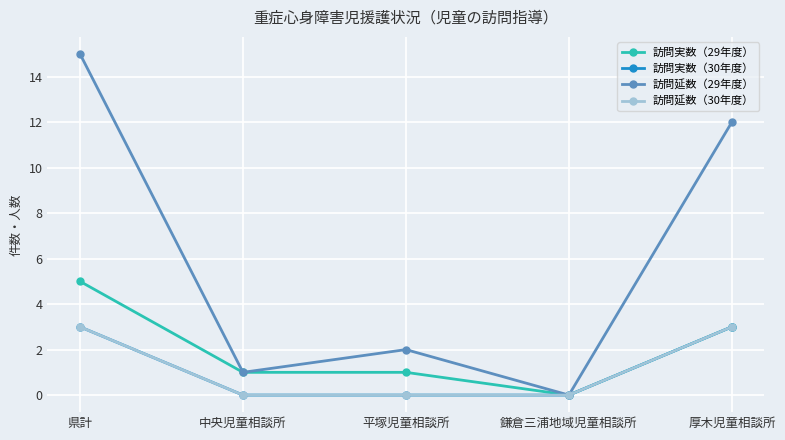

How many lines are shown in the chart?

4